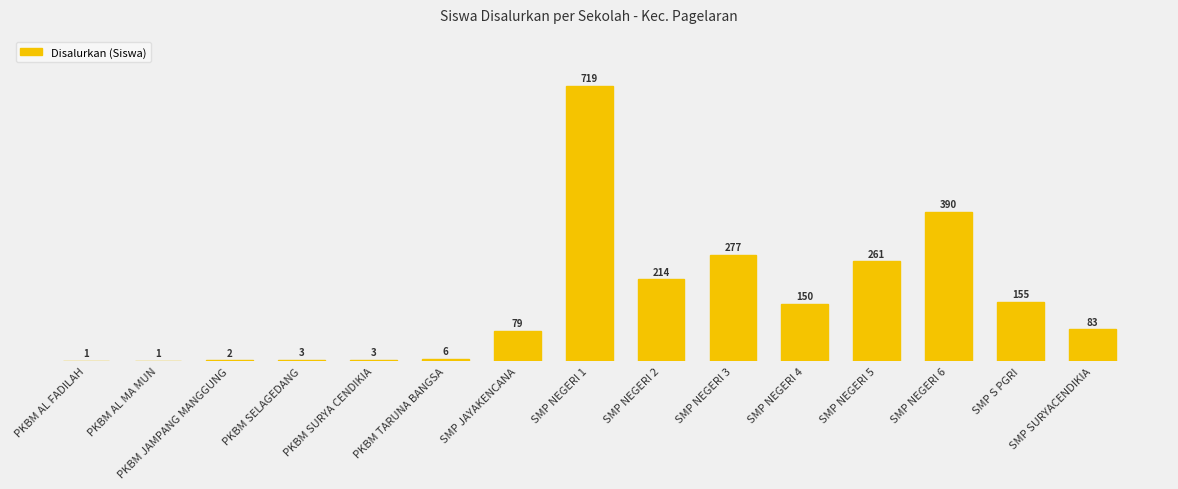

The value at SMP JAYAKENCANA is 79. True or false?

True